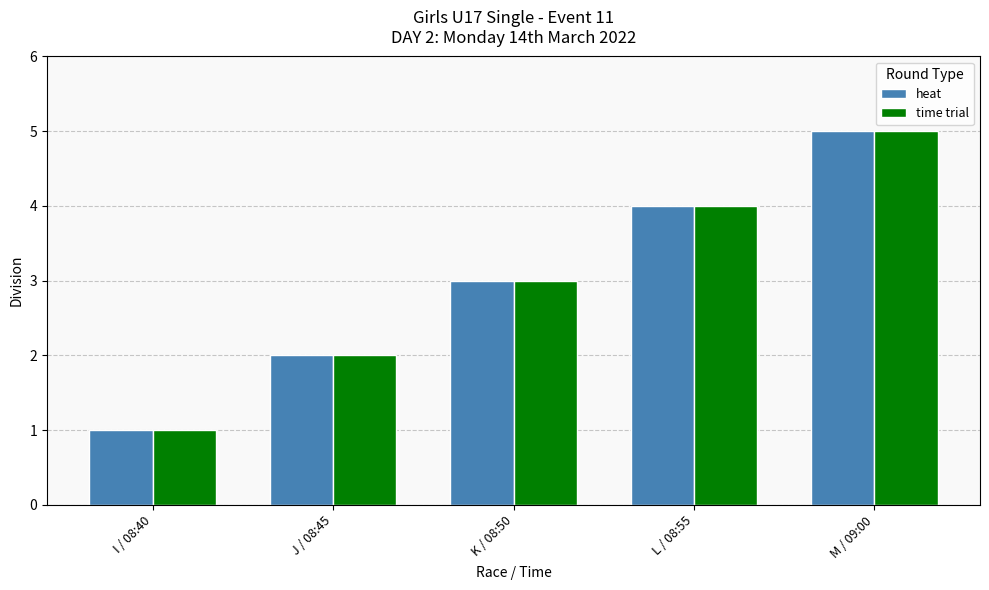

What is the smallest value displayed?

1